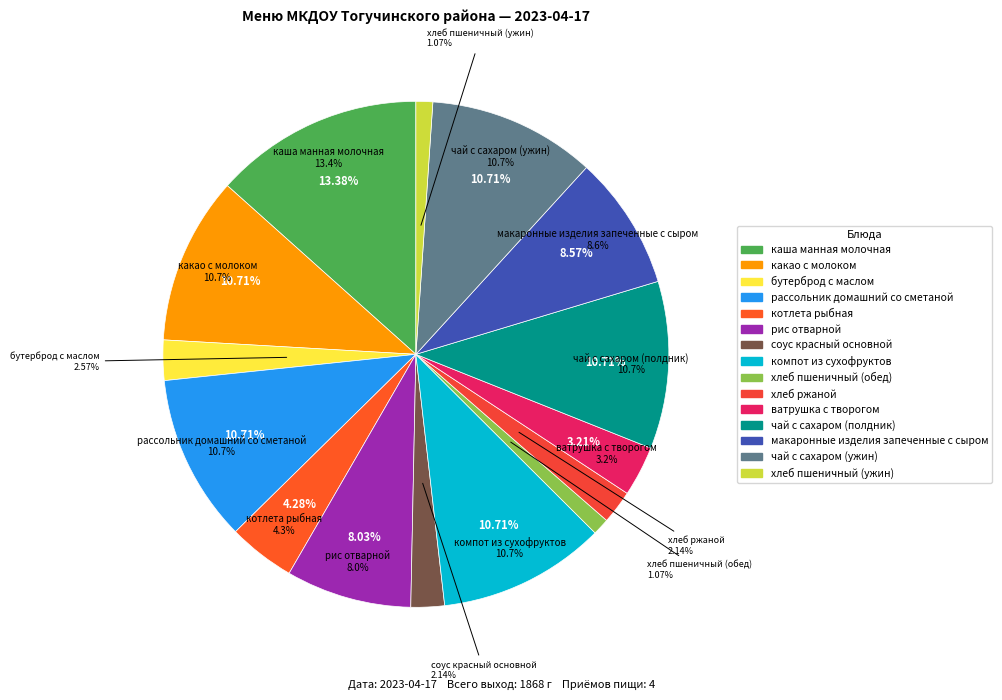

Is there a majority slice in this chart?

No